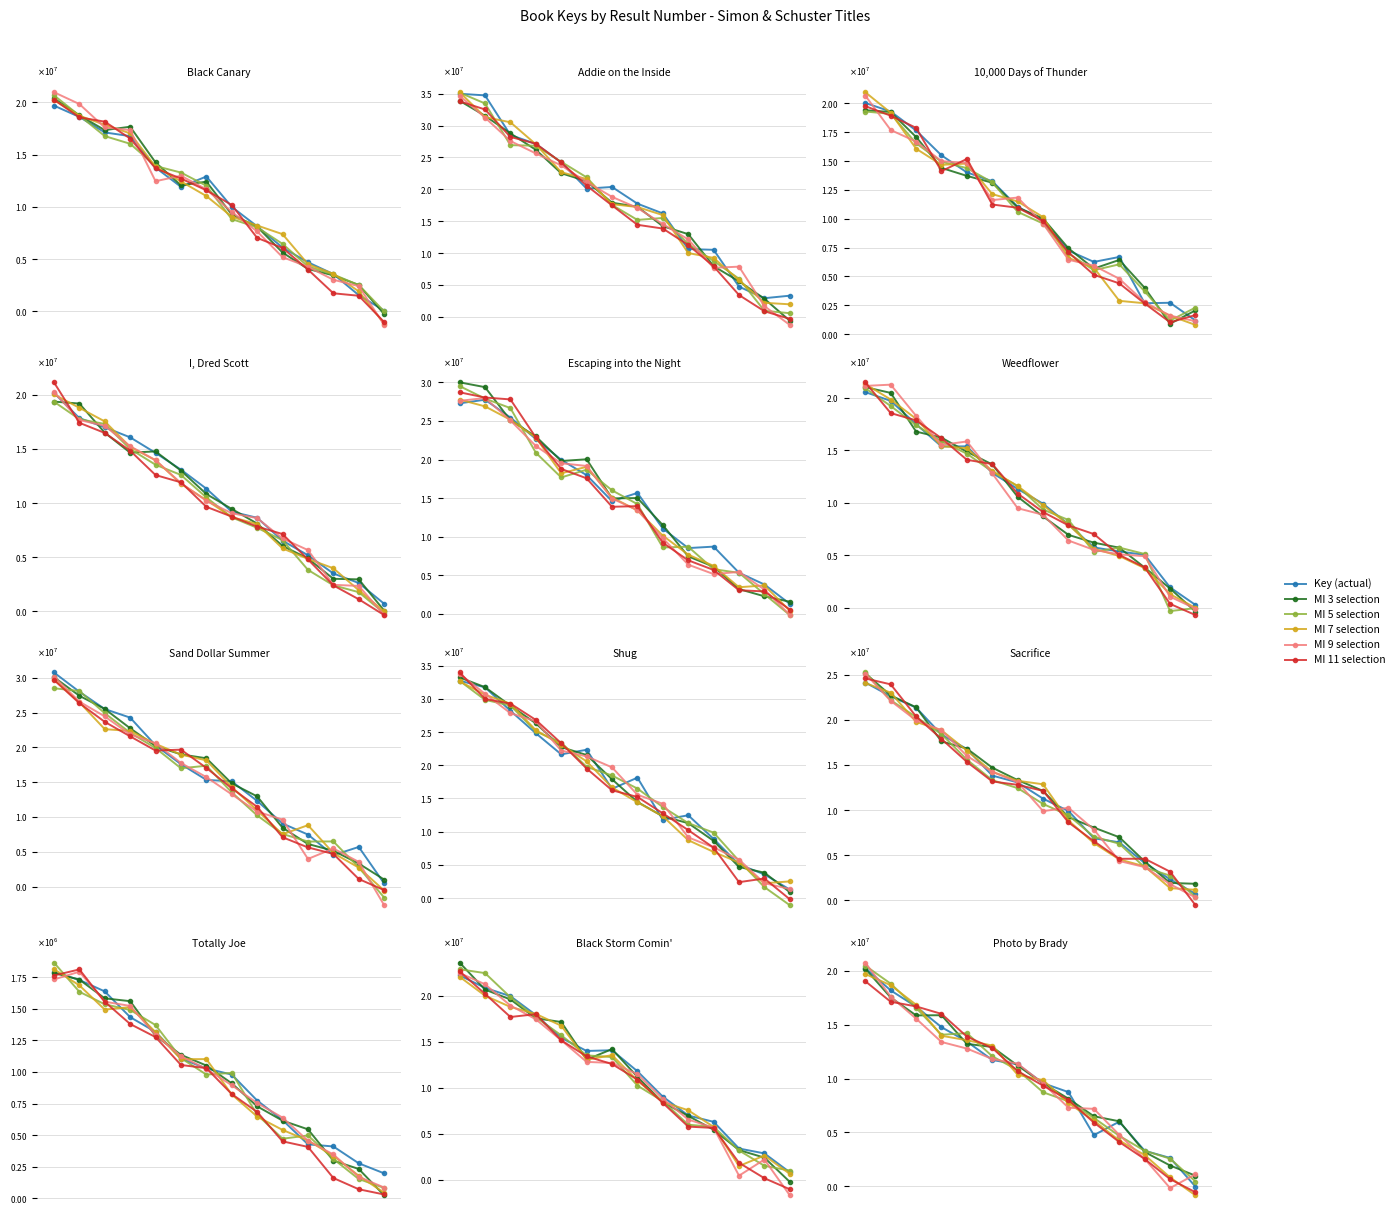

Reading left to right, extract all data points from this chart.

Key (actual): 20275035.2	18195251.2	16688430.2	14779592.0	13444125.3	11729497.5	11323246.9	9574006.9	8743900.7	4748563.1	6000845.7	3298383.0	2629762.0	-37426.1
MI 3 selection: 20208617.5	17541225.1	15874403.1	15888614.7	13229076.9	12936597.1	11207531.3	9556488.9	8135143.4	6500983.2	6034750.1	3182682.2	1927292.1	978727.5
MI 5 selection: 20493561.7	18821982.8	16574814.9	14076336.5	14224599.5	12073826.2	10790436.9	8729882.2	7892451.4	6346603.4	4682481.2	3296884.0	2566235.4	440673.1
MI 7 selection: 19713079.3	18678233.8	16863637.2	13982930.7	13566182.5	13068055.2	10354394.3	9857797.4	7724148.3	6095659.7	4248292.6	2898806.2	821198.9	-847089.5
MI 9 selection: 20776324.3	17616129.2	15572852.3	13403095.1	12791920.3	11823345.3	11387031.9	9542421.7	7294363.9	7192113.8	4767827.0	2538854.6	-168120.5	1117679.2
MI 11 selection: 19050718.4	17139588.5	16707813.9	16014694.4	13902588.6	12840405.0	10692466.4	9348186.9	8012548.1	5918752.9	4112082.2	2527397.3	663288.1	-562170.1